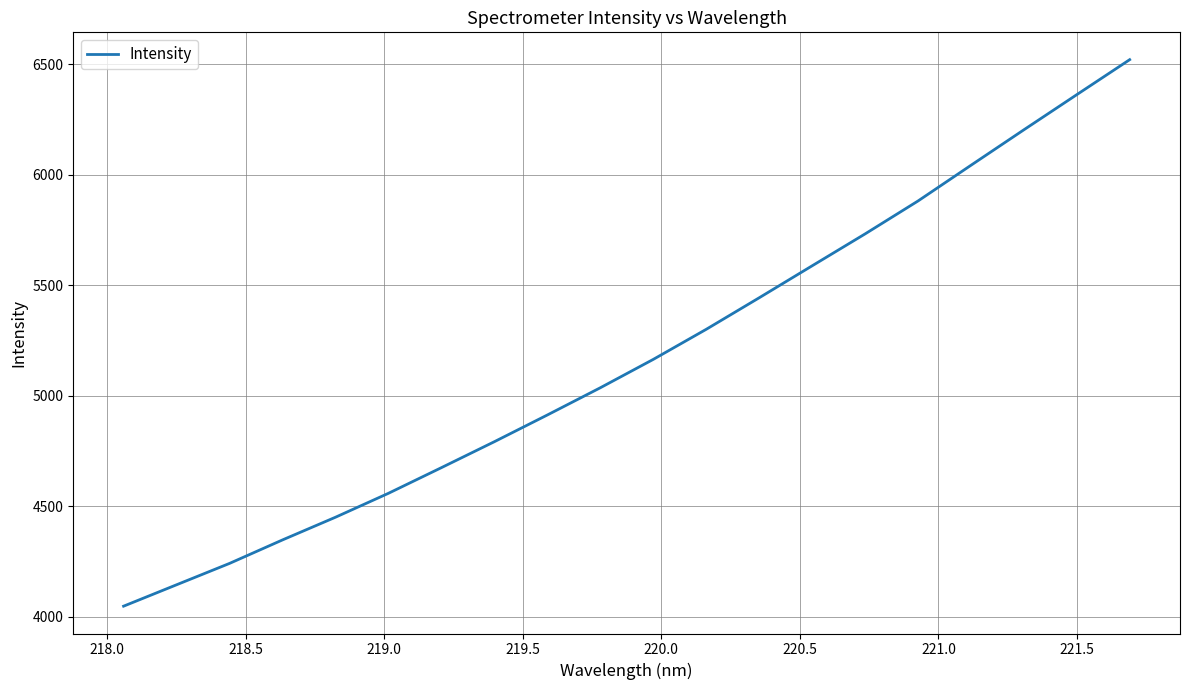

Does the chart have visible grid lines?

Yes